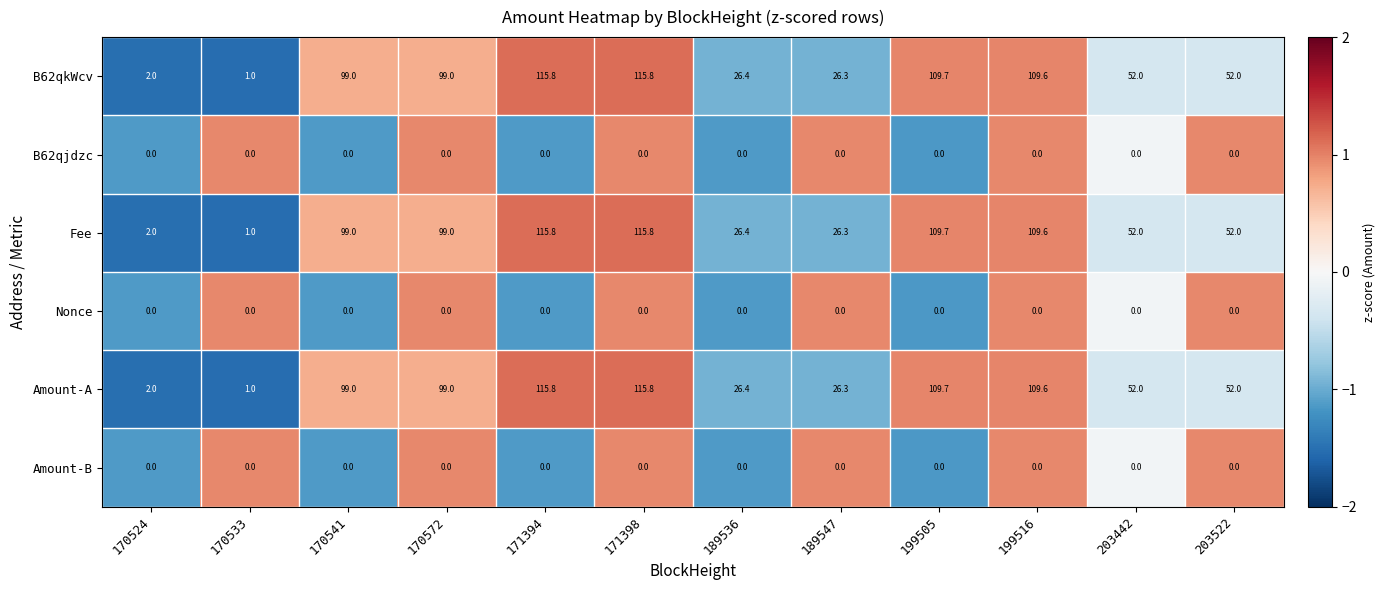

What is the average value of the Amount-A series?

67.4